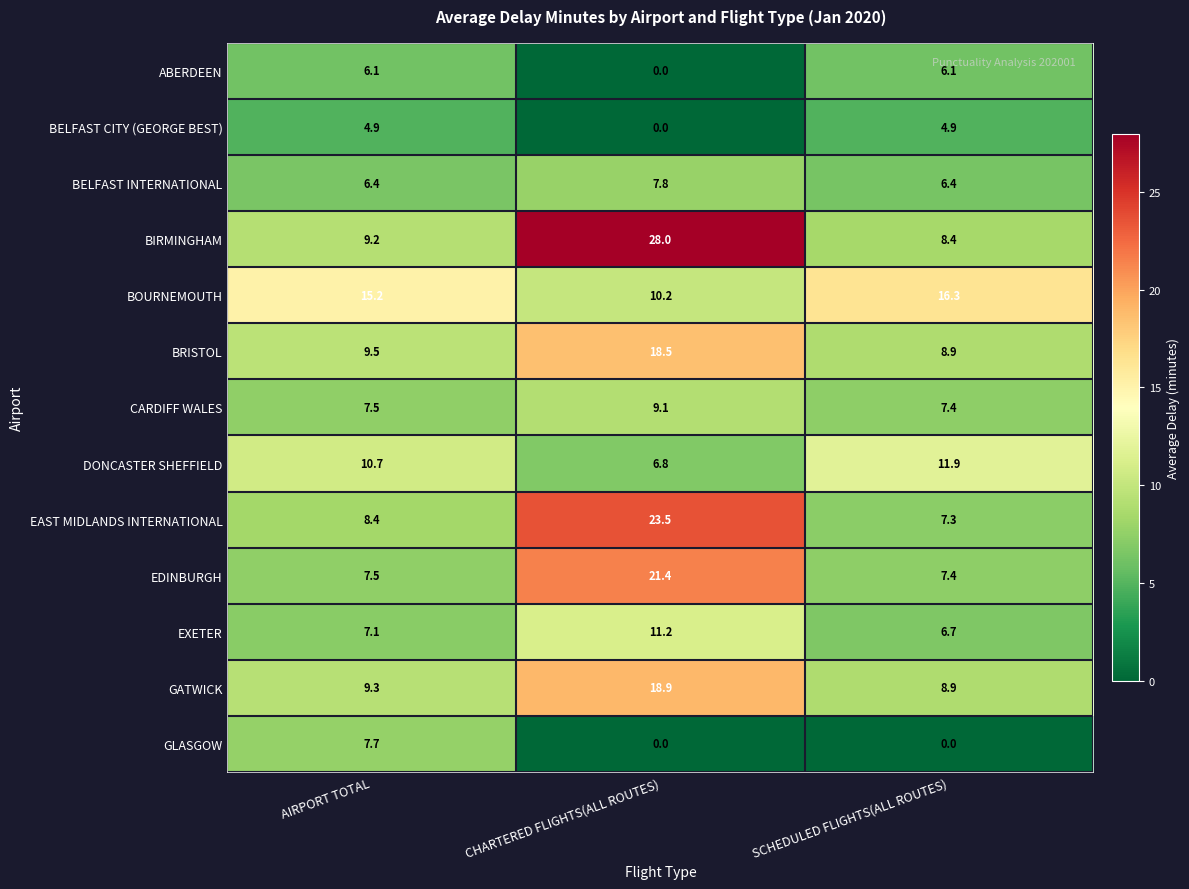

True or false: ABERDEEN has a value of 10.4 at SCHEDULED FLIGHTS(ALL ROUTES).

False